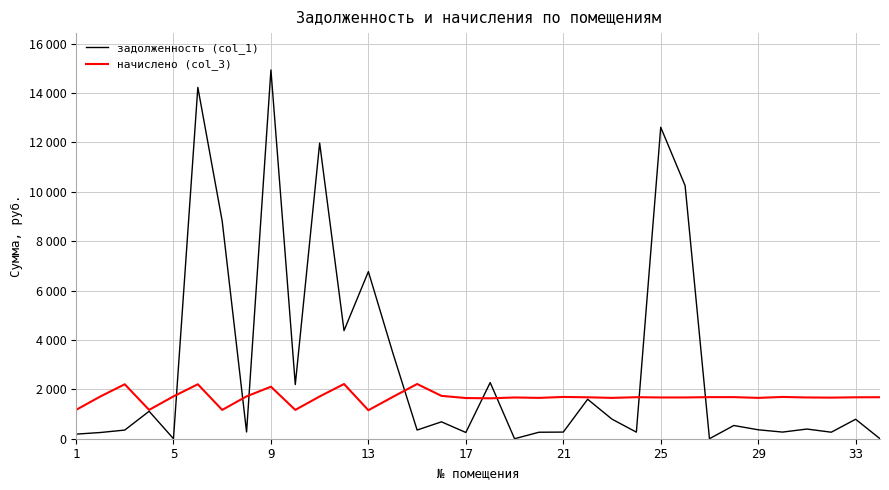

What are all the series names shown in the legend?

задолженность (col_1), начислено (col_3)